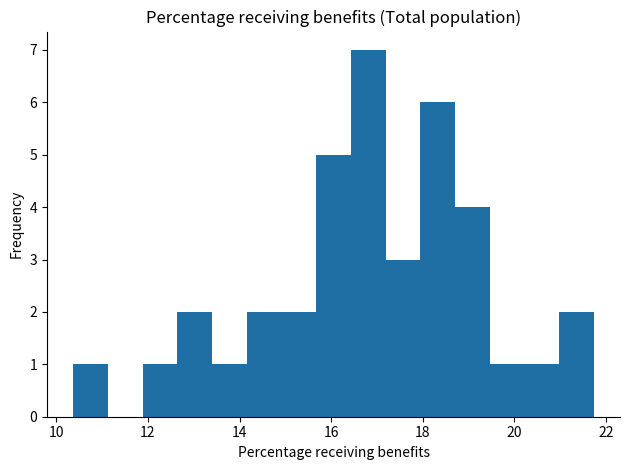

Read against the x-axis, roughly where is the centre of the tallest bar?

16.8